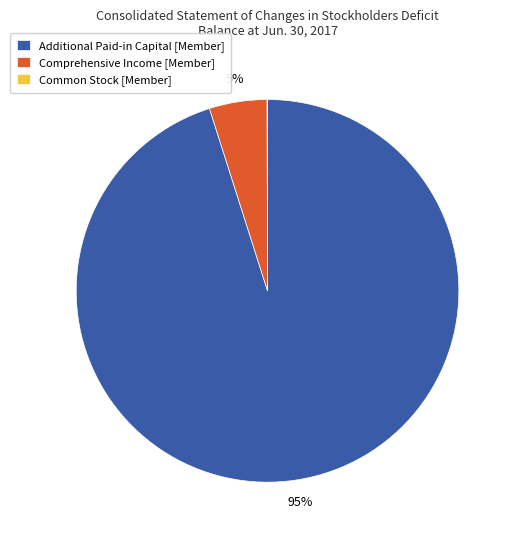

Does any single category account for the majority?

Yes